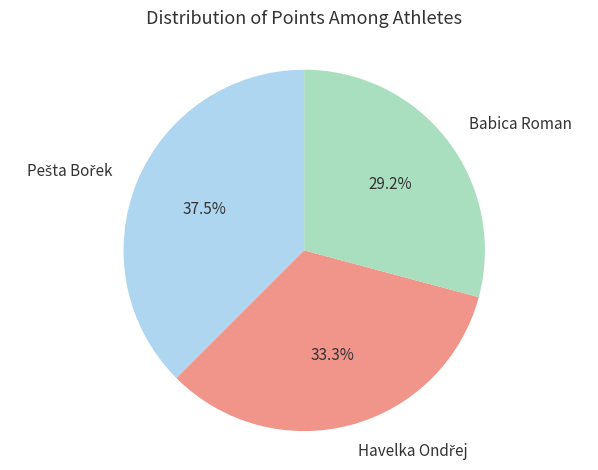

Is there any slice that represents more than half of the pie?

No